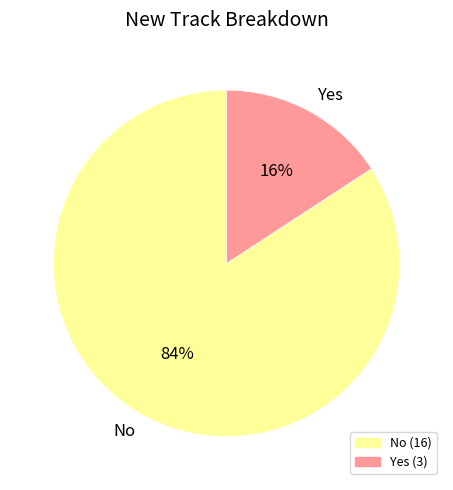

Do No and Yes together represent more than half of the pie?

Yes